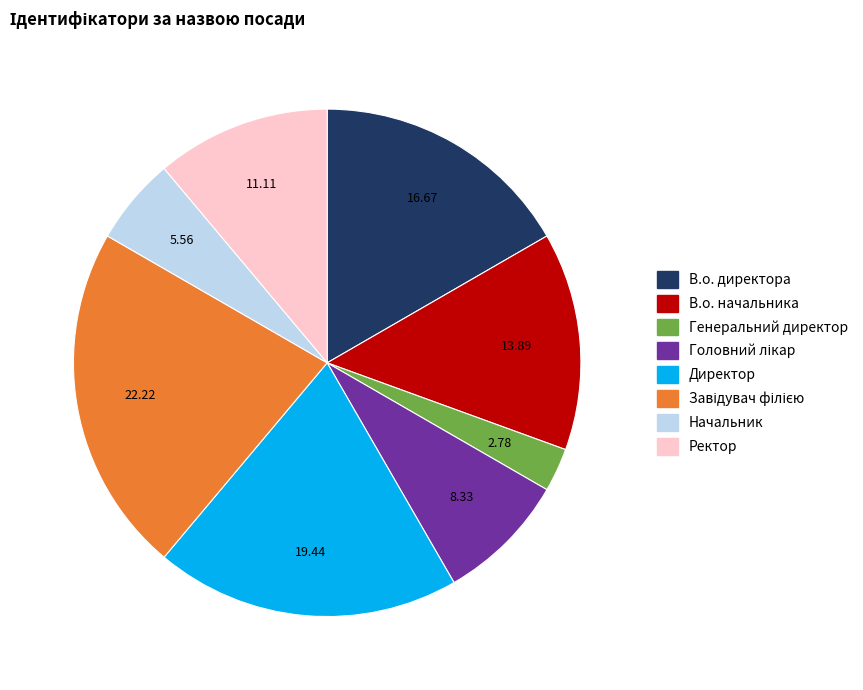

Which category has the smallest portion of the pie?

Генеральний директор